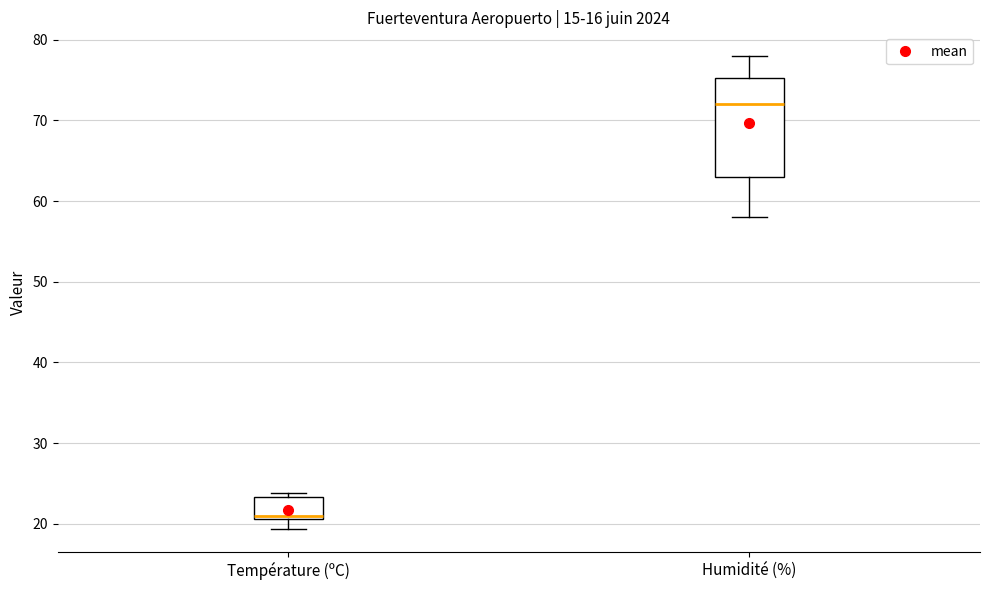

Which box's median line is the lowest?

Température (ºC)